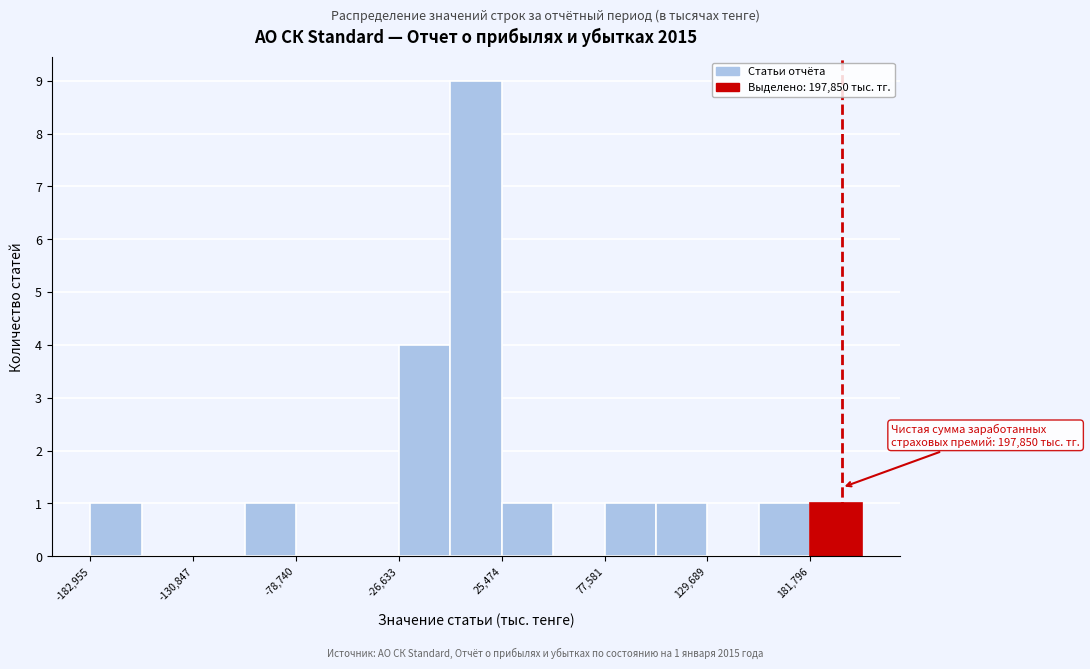

Read against the x-axis, roughly where is the centre of the tallest bar?

10000